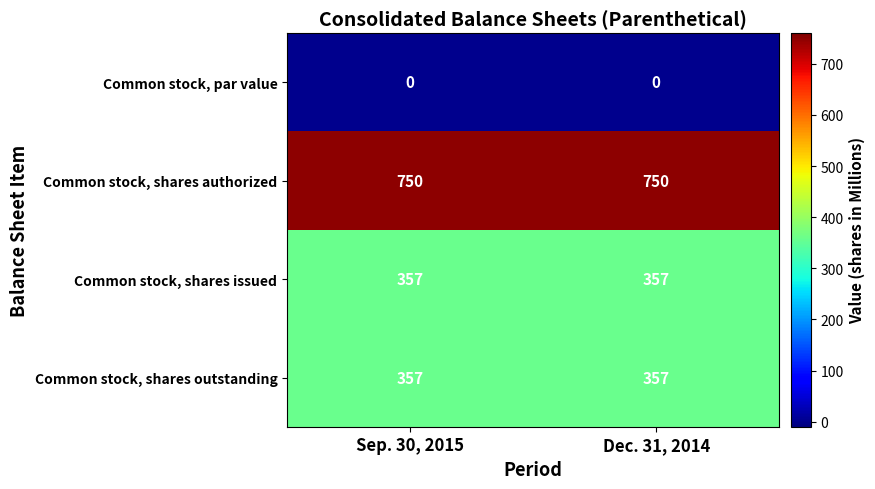

The value of Common stock, shares outstanding at Dec. 31, 2014 is 357. True or false?

True